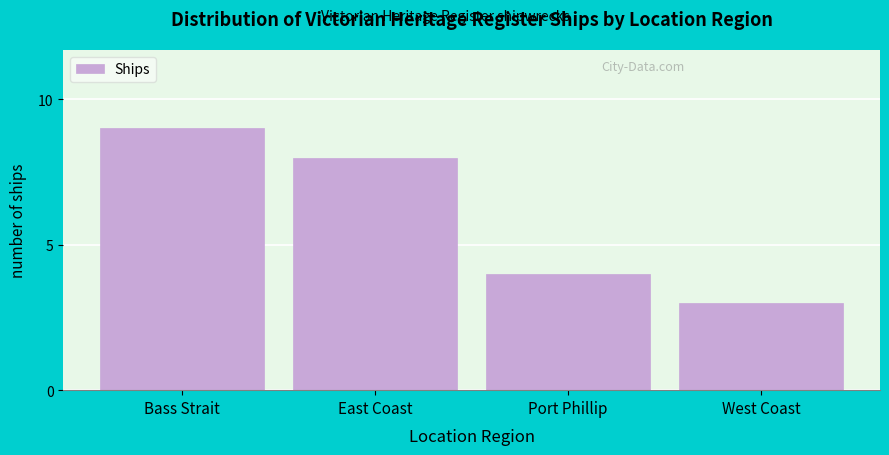

Reading right to left, list all the values displayed in this chart.

3	4	8	9